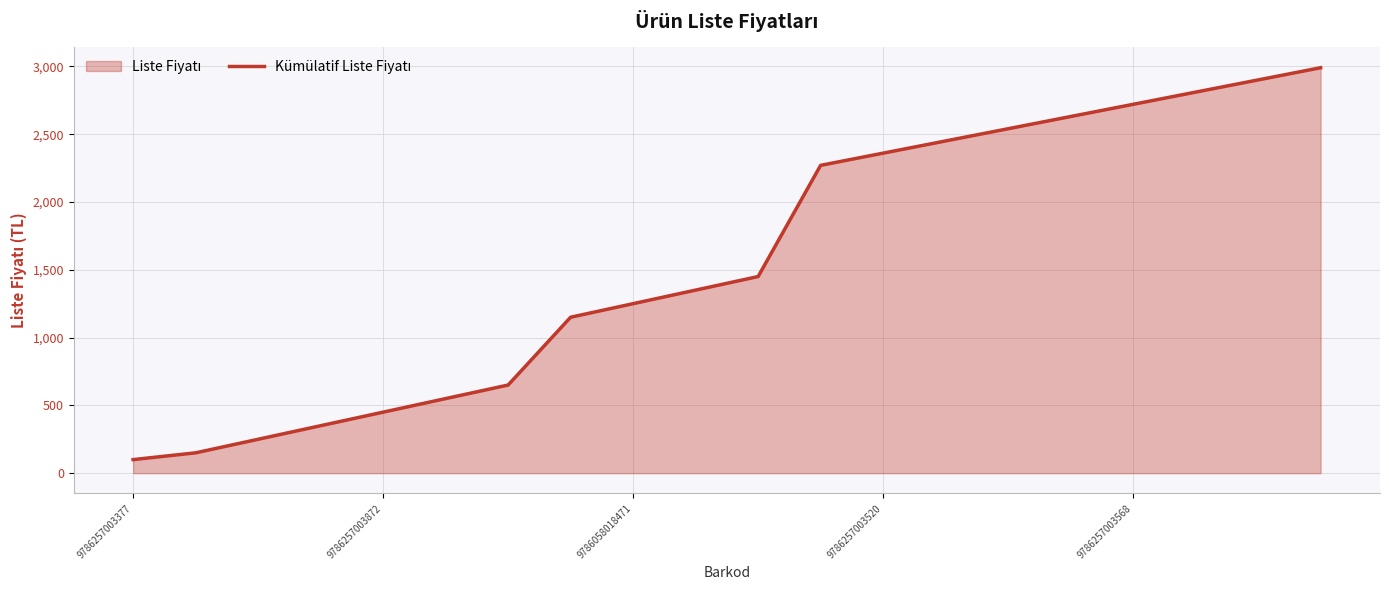

How many data points are above 1450?

9